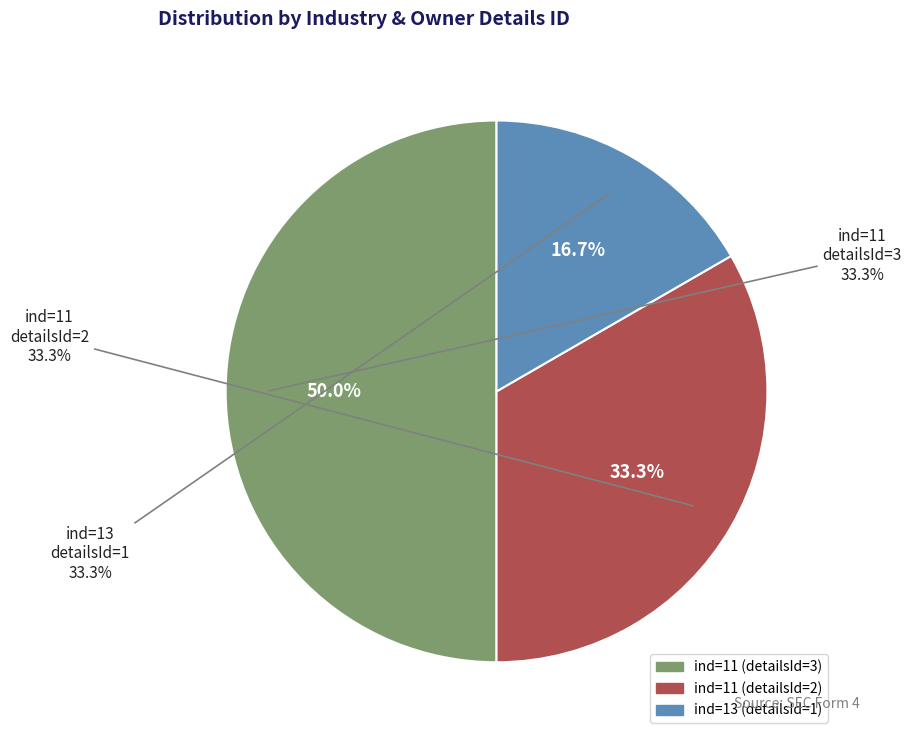

True or false: 13 accounts for 23% of the total.

False